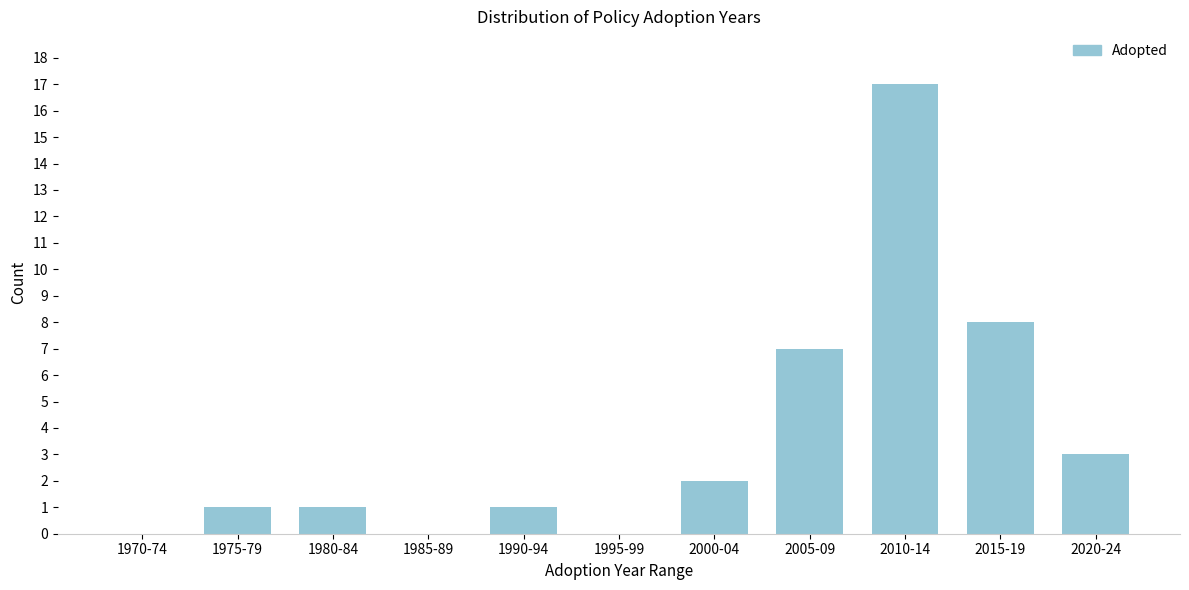

Reading left to right, list all the values displayed in this chart.

1970-74=0	1975-79=1	1980-84=1	1985-89=0	1990-94=1	1995-99=0	2000-04=2	2005-09=7	2010-14=17	2015-19=8	2020-24=3